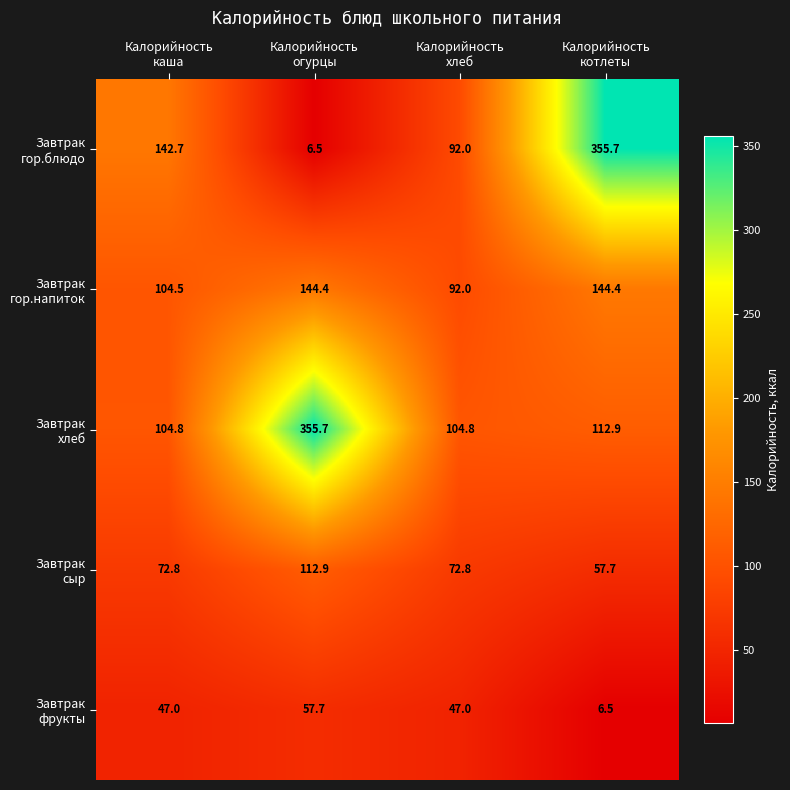

At how many categories does at least one series exceed 21?

4